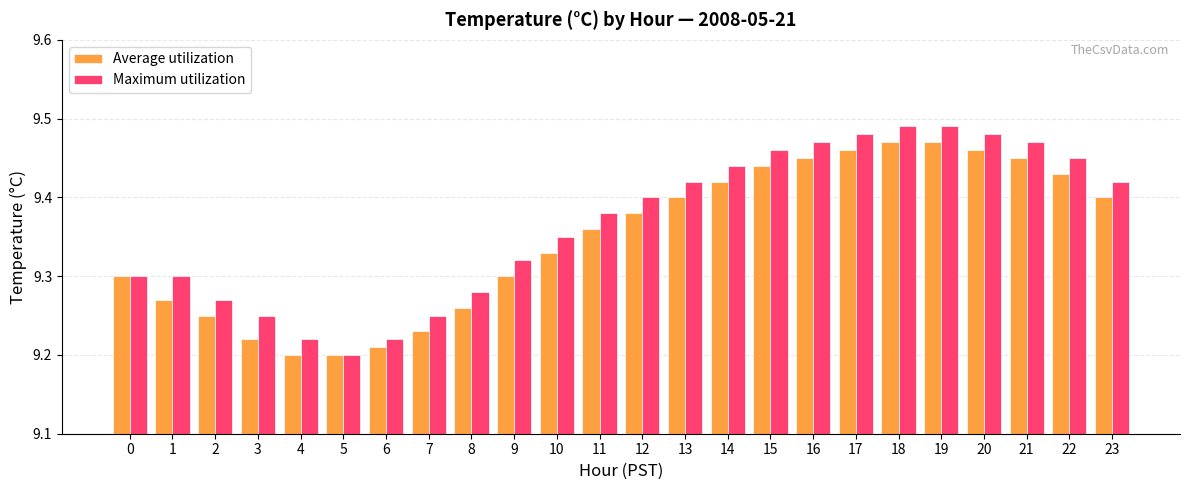

Between 3 and 22, which series saw the biggest shift?

Average utilization